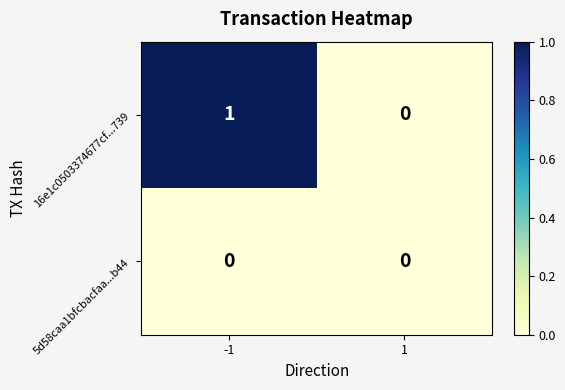

True or false: 5d58caa1bfcbacfaa...b44 has a value of 0 at 1.

True